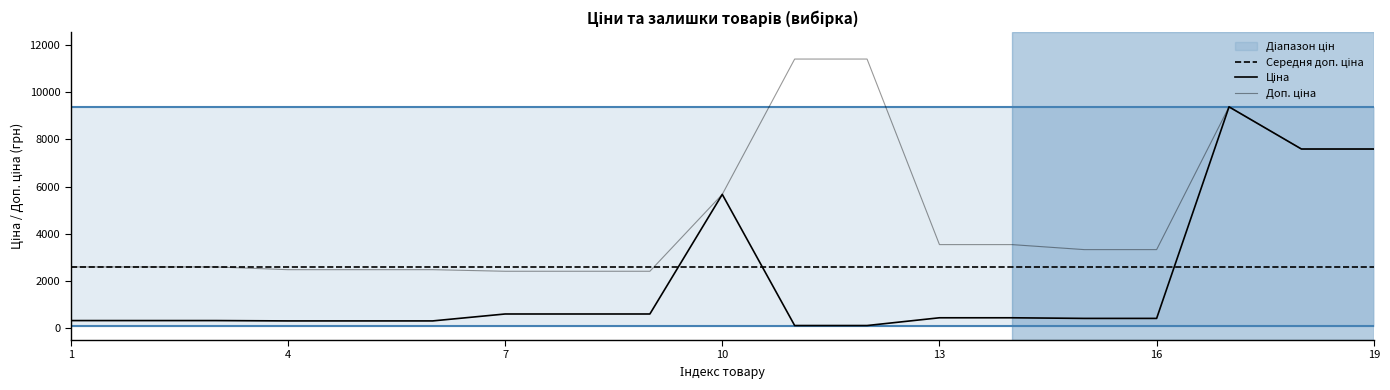

At how many categories does at least one series exceed 4403?

6